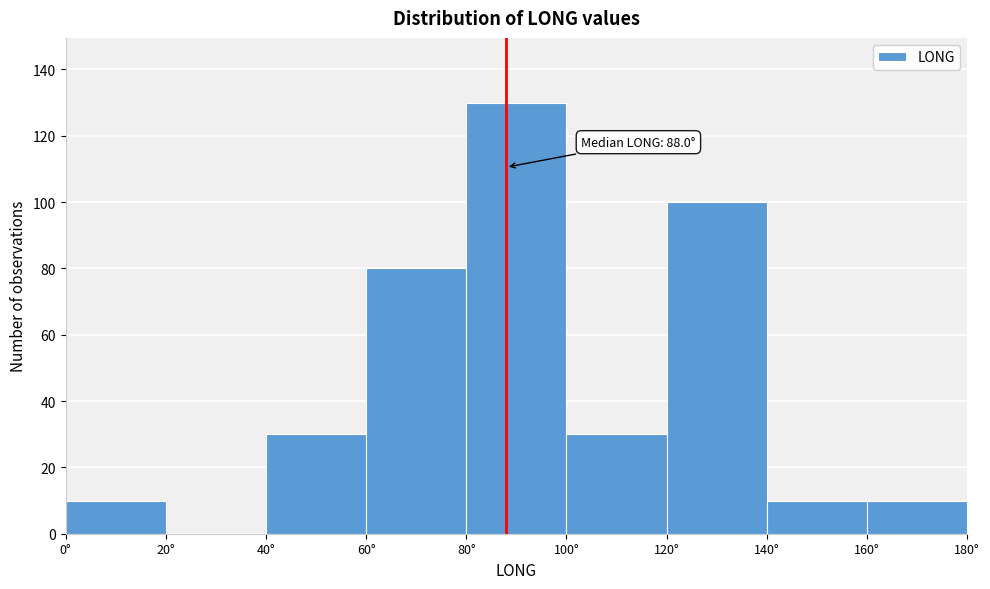

Over which range of the x-axis is the bar tallest?

80 to 100